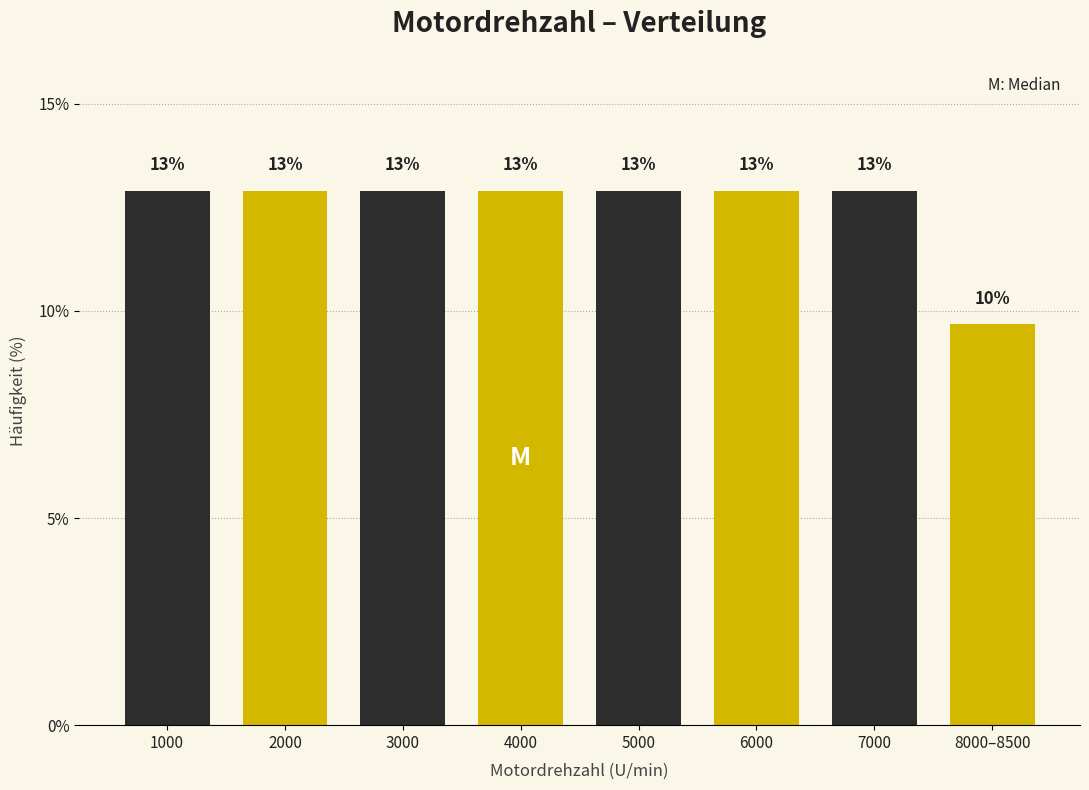

Does the chart contain any negative values?

No